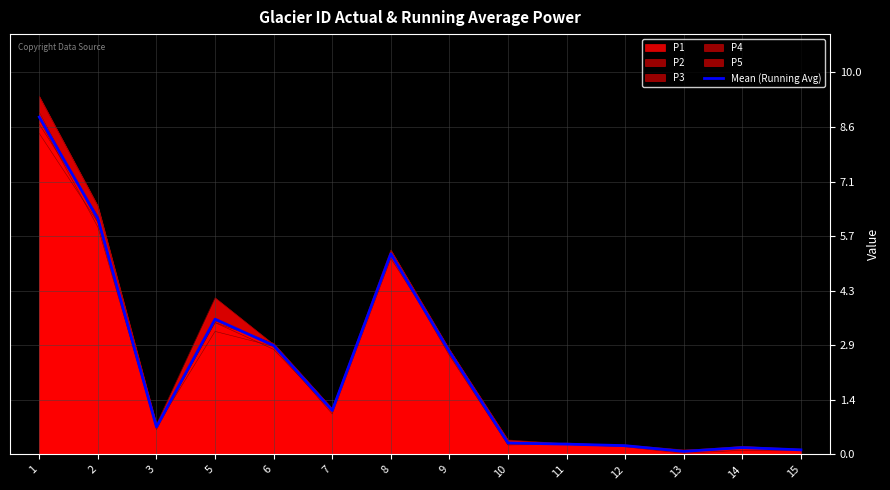

Reading left to right, what are all the values shown in this chart?

8.8	6.2	0.7	3.5	2.9	1.1	5.2	2.7	0.3	0.3	0.2	0.1	0.2	0.1